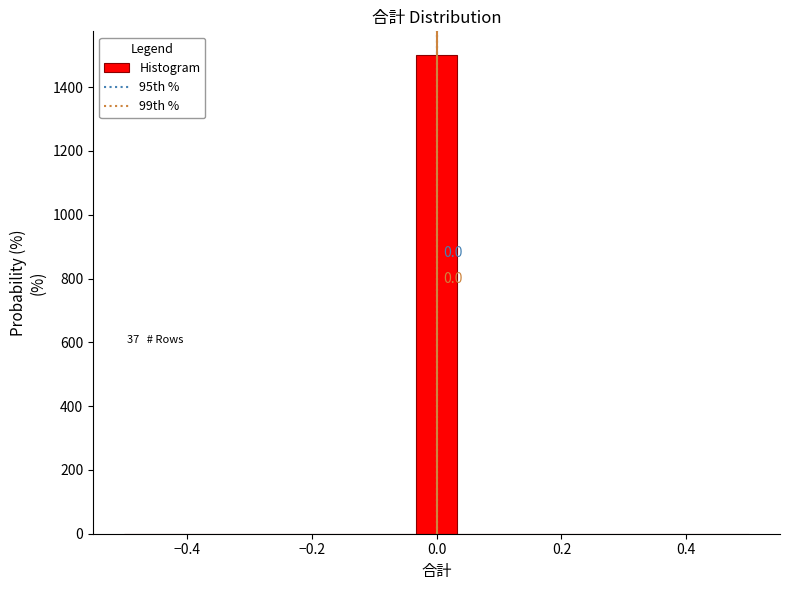

Read against the x-axis, roughly where is the centre of the tallest bar?

0.00